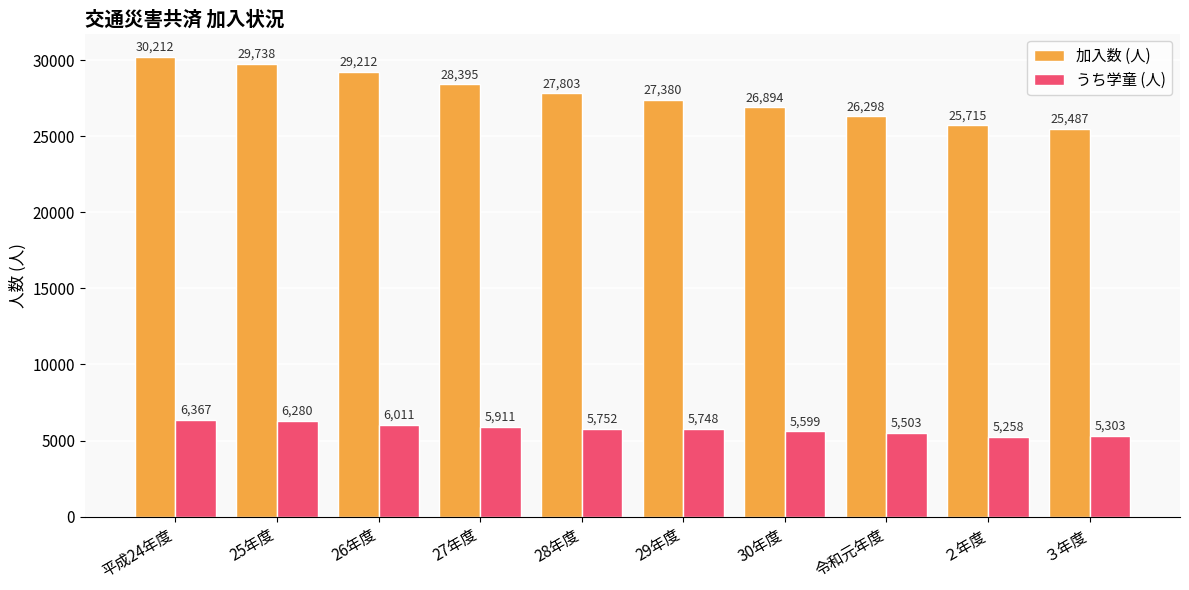

Reading left to right, extract all data points from this chart.

加入数 (人): 平成24年度=30212	25年度=29738	26年度=29212	27年度=28395	28年度=27803	29年度=27380	30年度=26894	令和元年度=26298	２年度=25715	３年度=25487
うち学童 (人): 平成24年度=6367	25年度=6280	26年度=6011	27年度=5911	28年度=5752	29年度=5748	30年度=5599	令和元年度=5503	２年度=5258	３年度=5303